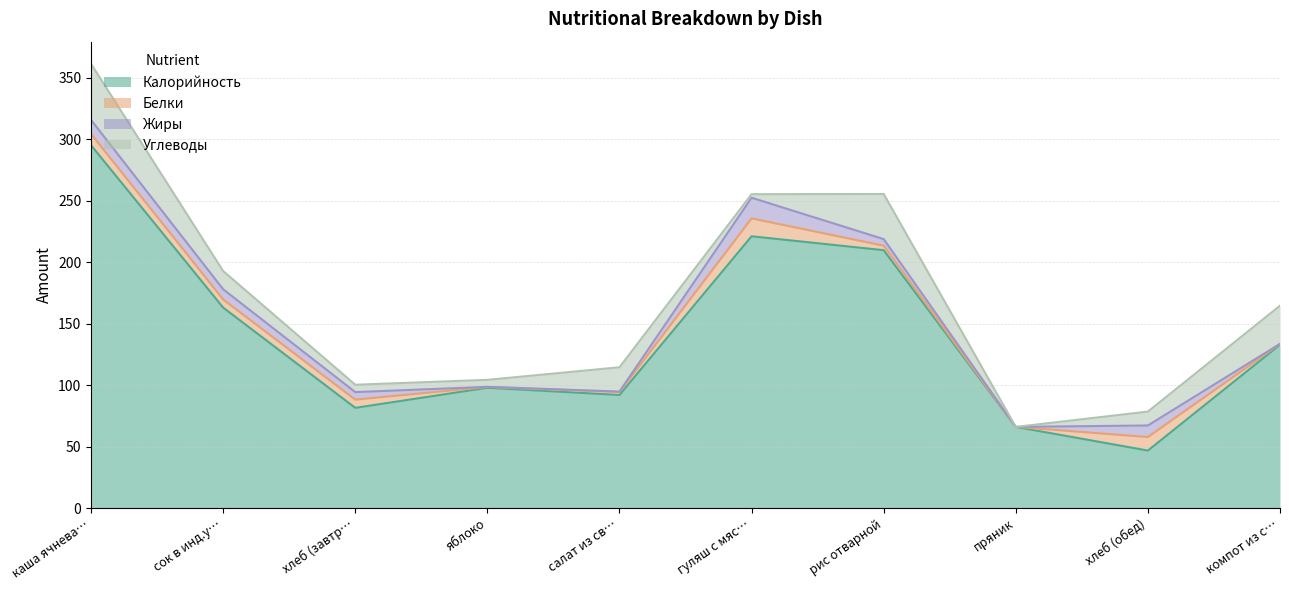

Rank the categories by Жиры value from lowest to highest.

пряник, компот из с/фр, яблоко, салат из свеклы, рис отварной, хлеб (завтрак), сок в инд.уп., хлеб (обед), каша ячневая молочная, гуляш с мясом